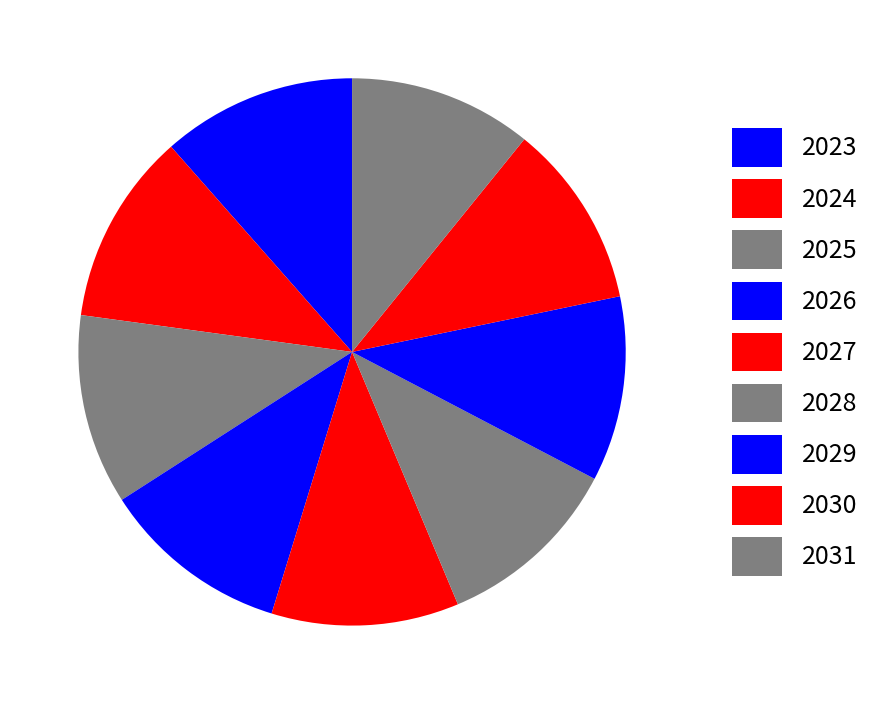

To the nearest percent, what percentage of the pie is 2029?

11%